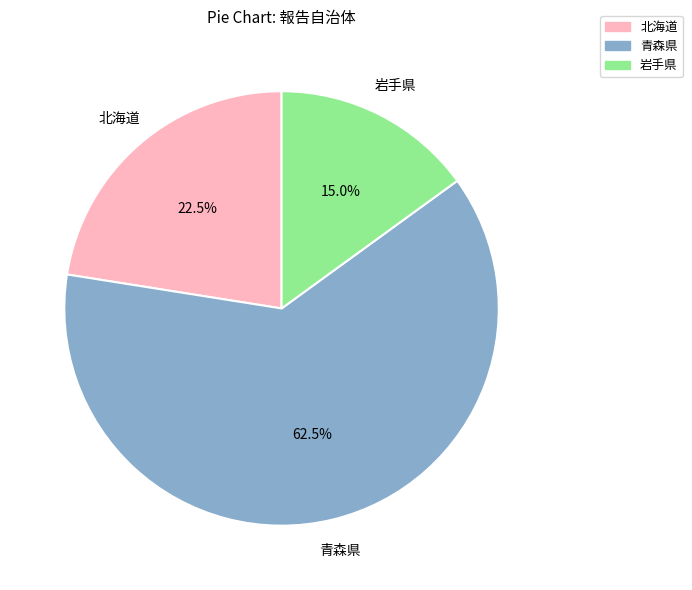

To the nearest percent, what is the combined percentage of 北海道 and 青森県?

85%